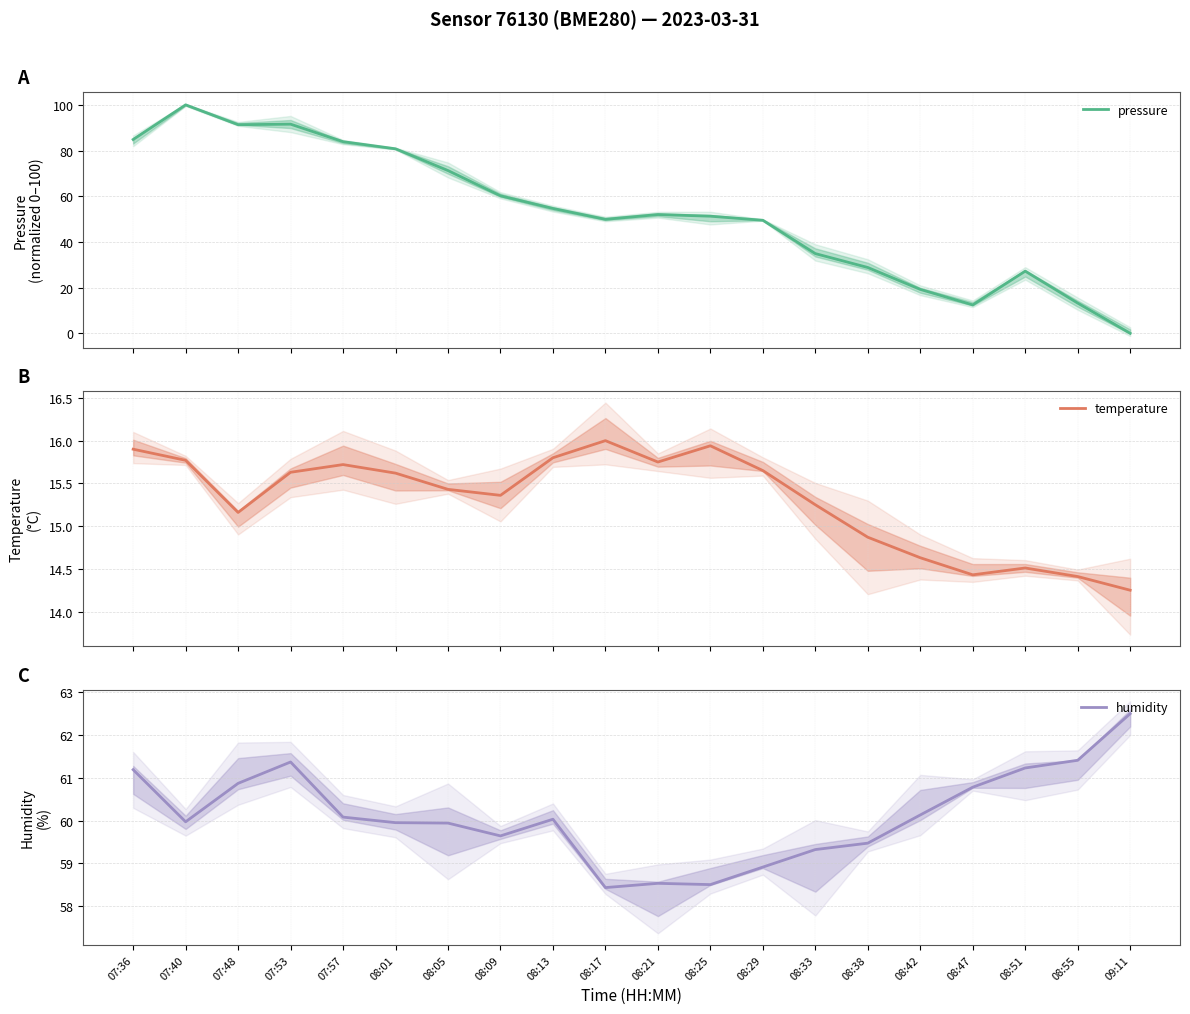

Which has a higher value, 08:17 or 07:48?

07:48